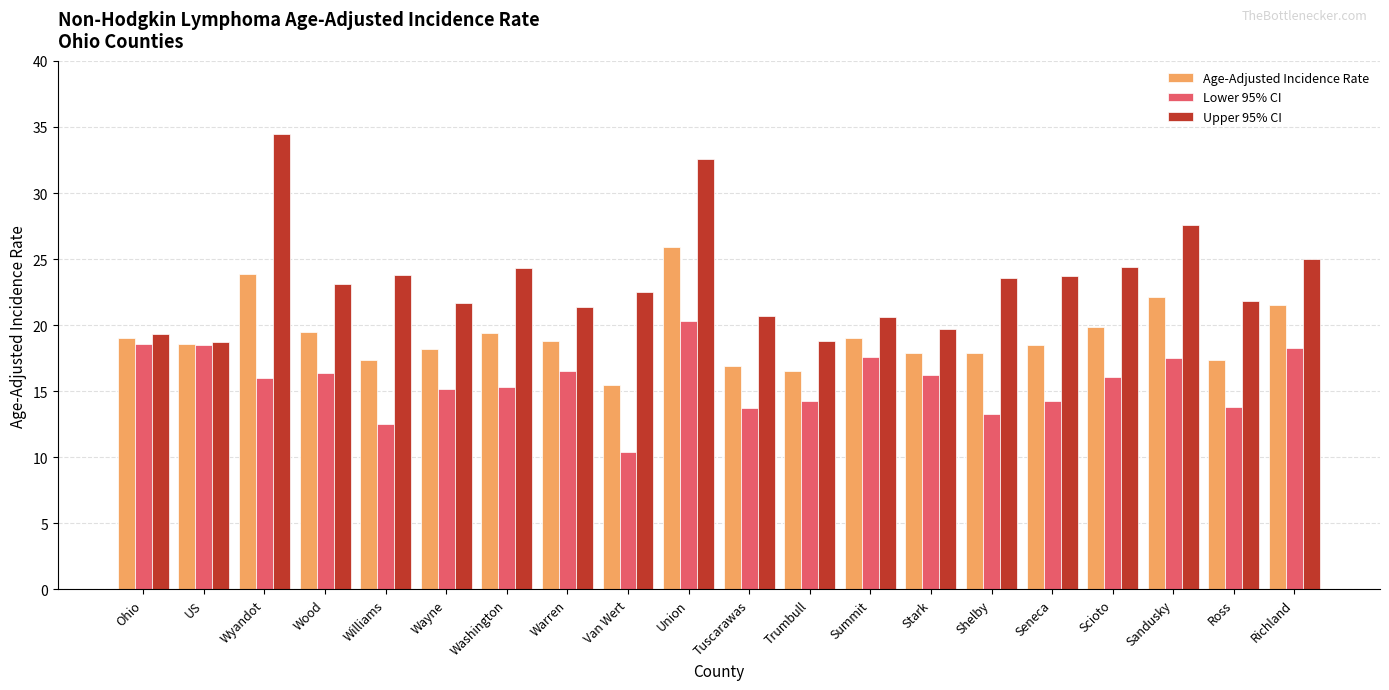

What is the label of the 9th bar from the right?

Trumbull